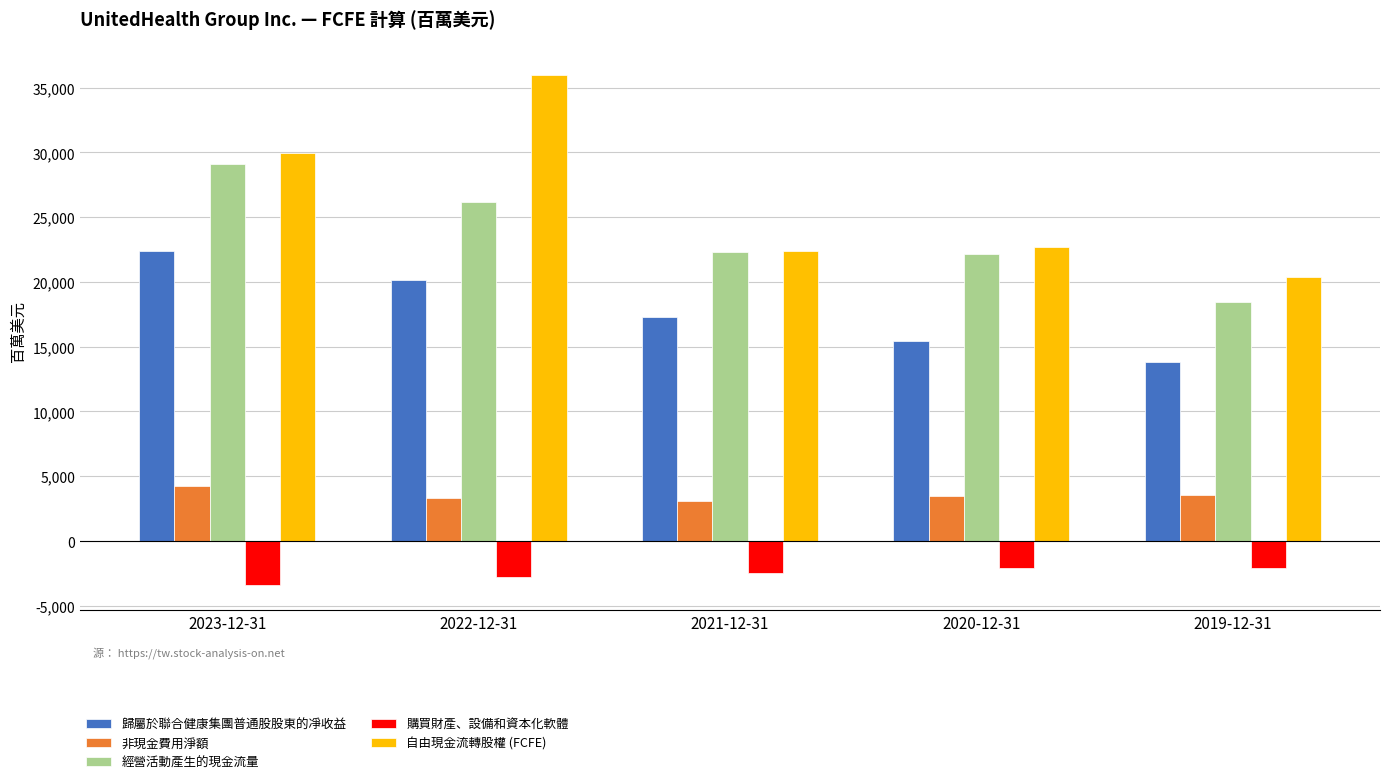

What are all the series names shown in the legend?

歸屬於聯合健康集團普通股股東的凈收益, 非現金費用淨額, 經營活動產生的現金流量, 購買財產、設備和資本化軟體, 自由現金流轉股權 (FCFE)